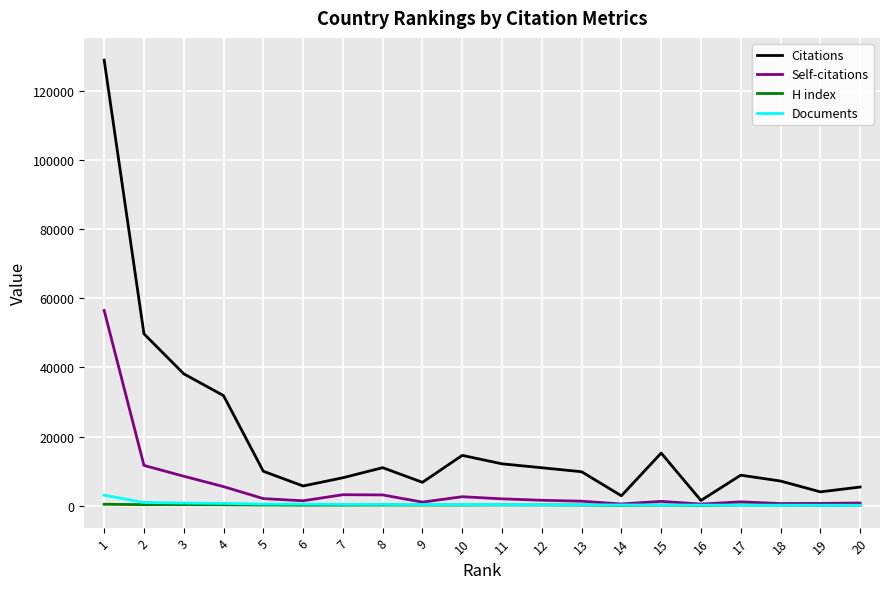

What is the highest value of the Citations series?

129023